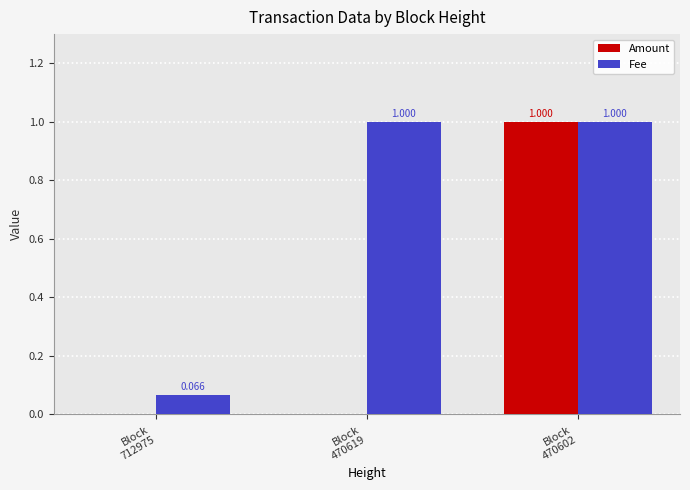

Which series has the largest total across all categories?

Fee